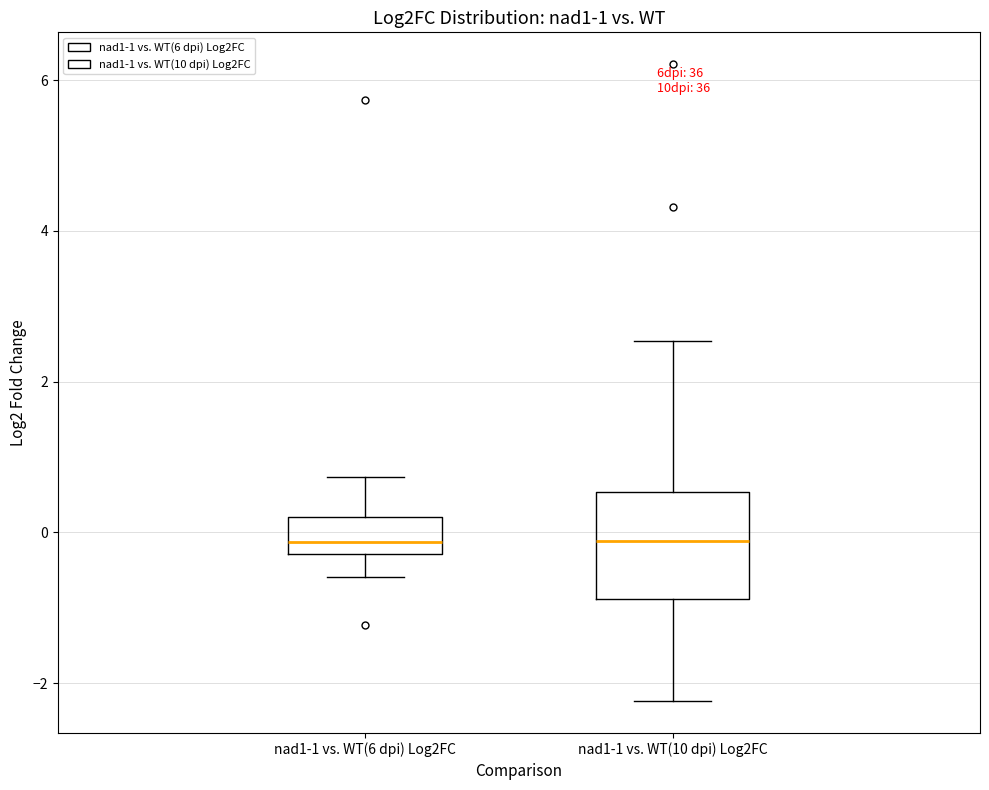

Which box is the tallest, from its lower edge to its upper edge?

nad1-1 vs. WT(10 dpi) Log2FC